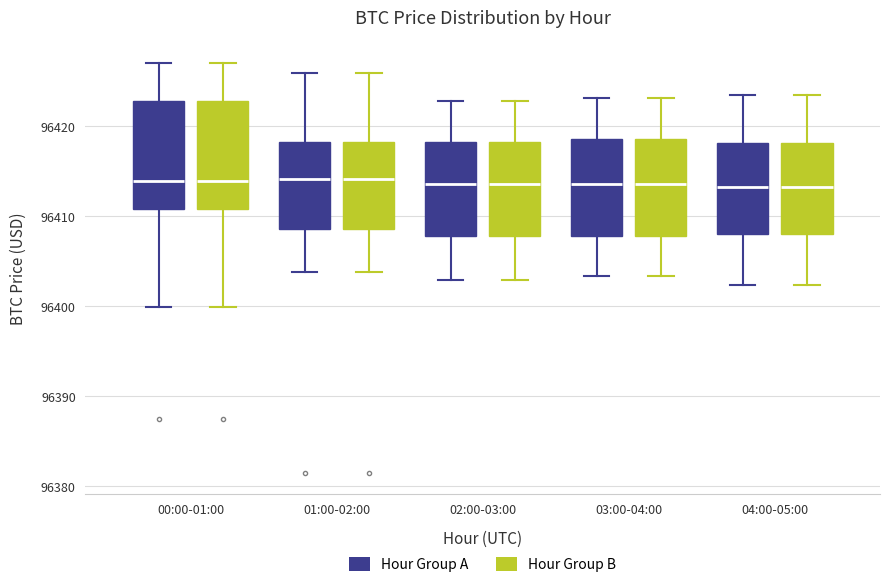

Where does the upper whisker of the box for 02:00-03:00 (Hour Group B) end on the y-axis? The values are not printed on the chart, so give them approximately, as read against the axis.

96423